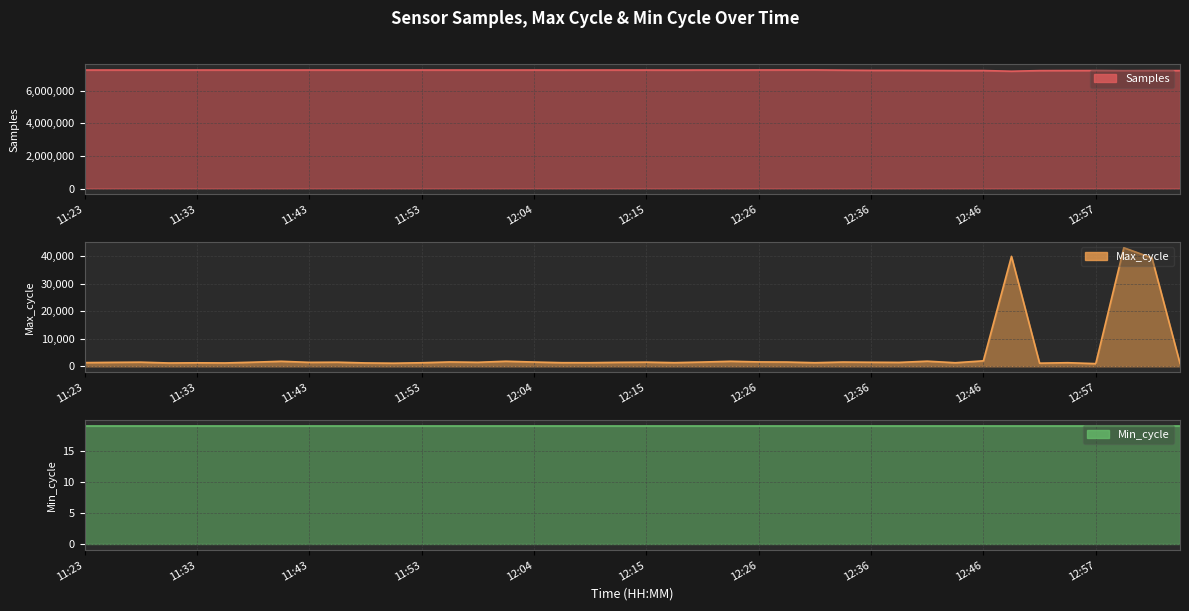

The value of Samples at 12:36 is 7236975. True or false?

True